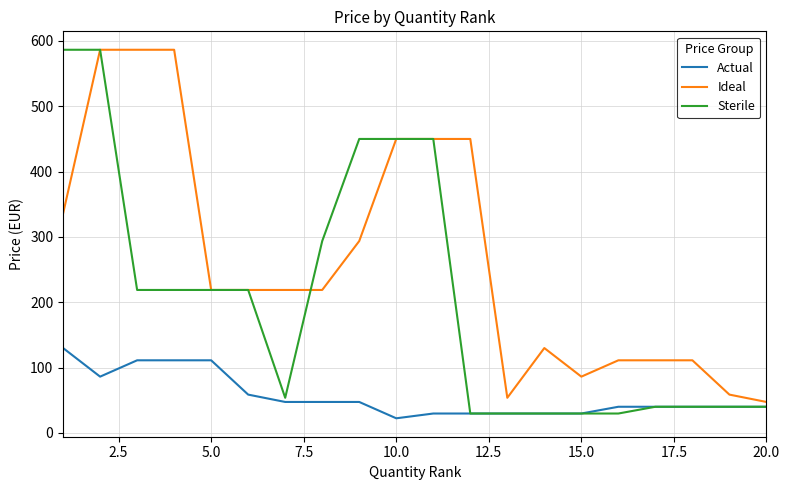

List the series in order of their overall mean, highest first.

Ideal, Sterile, Actual